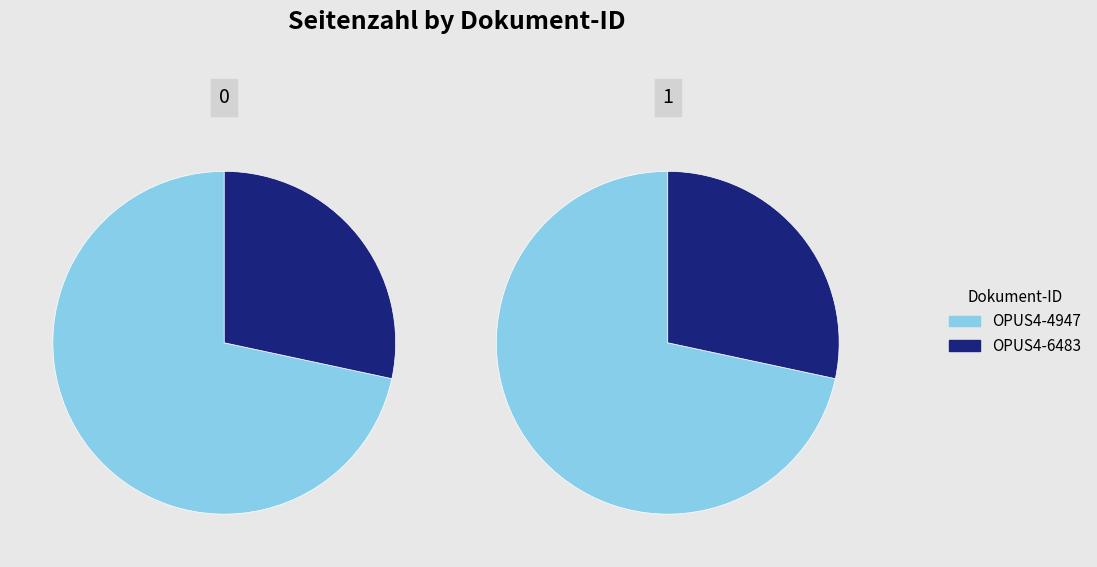

The OPUS4-4947 slice represents 64% of the pie. True or false?

False